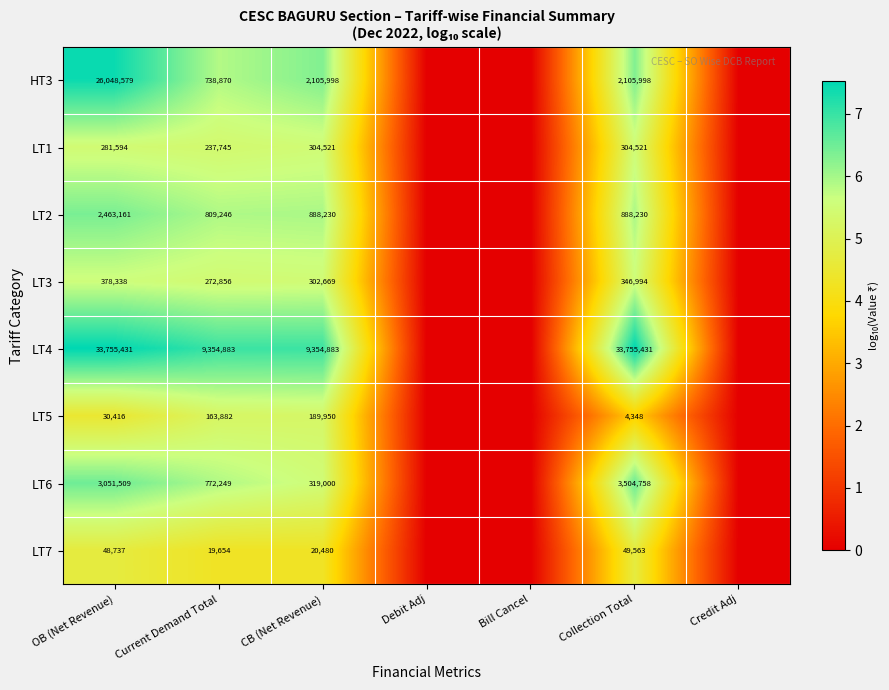

Rank the series at Current Demand Total from lowest to highest value.

LT7, LT5, LT1, LT3, HT3, LT6, LT2, LT4